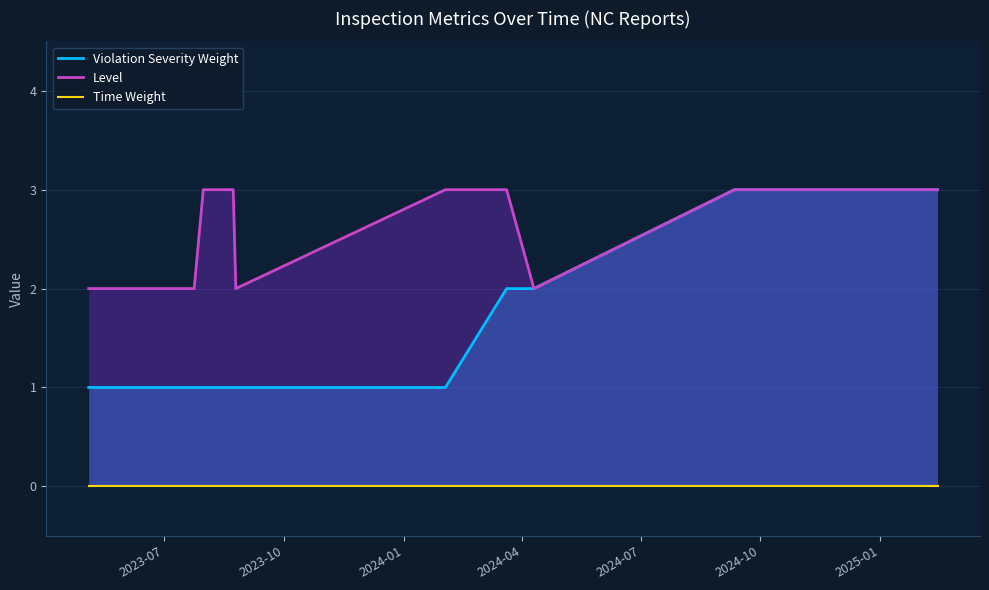

How many Violation Severity Weight values are between 1 and 3?

13